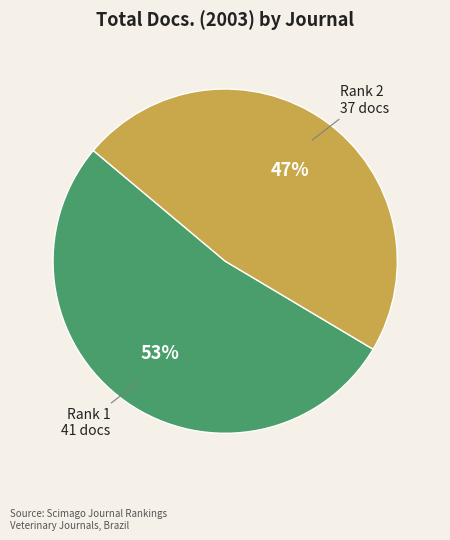

Is there any slice that represents more than half of the pie?

Yes